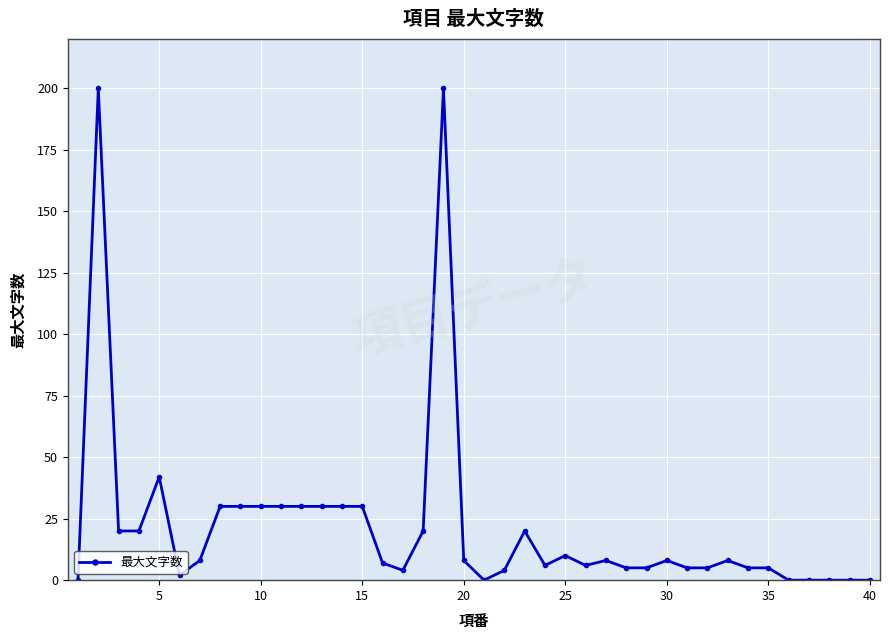

Count the number of categories in the chart.

40